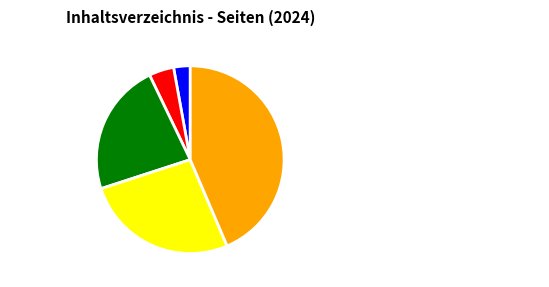

The Tabellen 5.1-5.2 & Sonderberechnungen slice represents 56% of the pie. True or false?

False